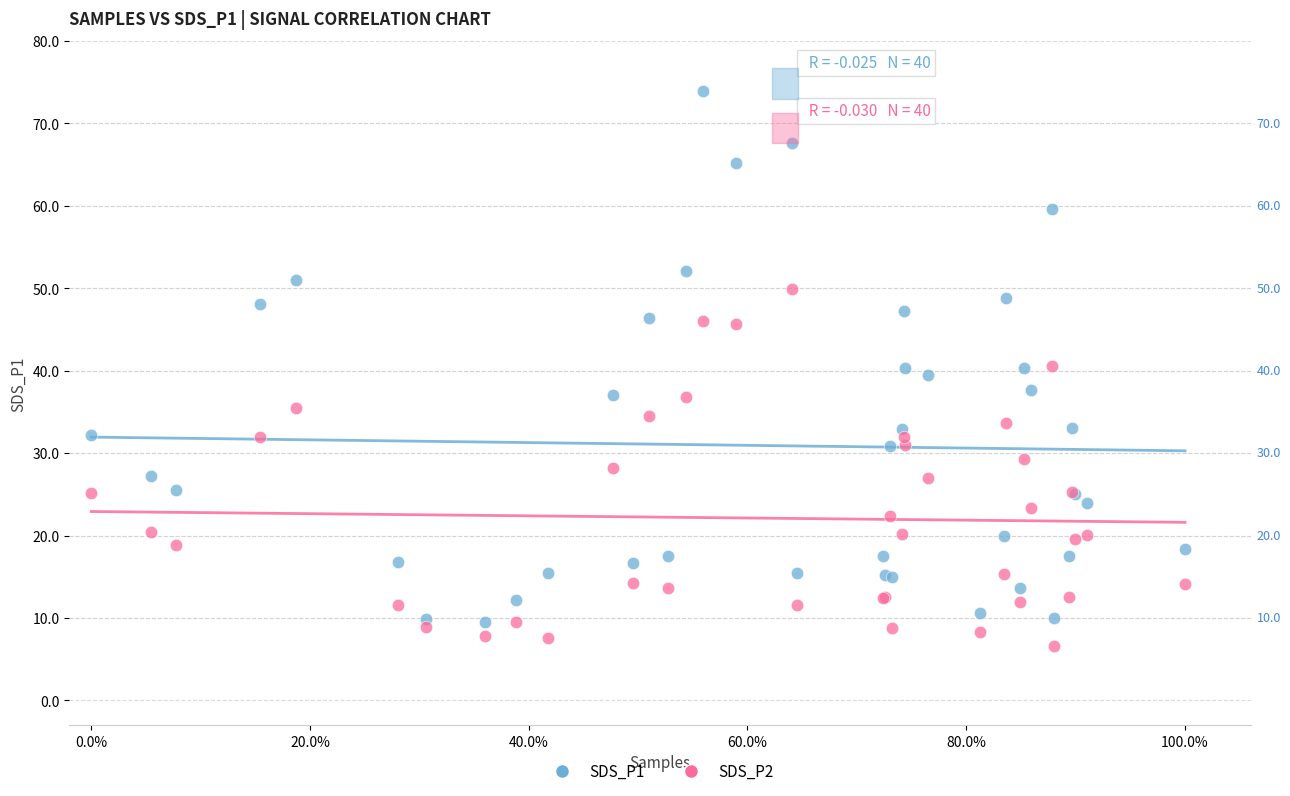

Which series has the widest spread of Y values?

SDS_P1